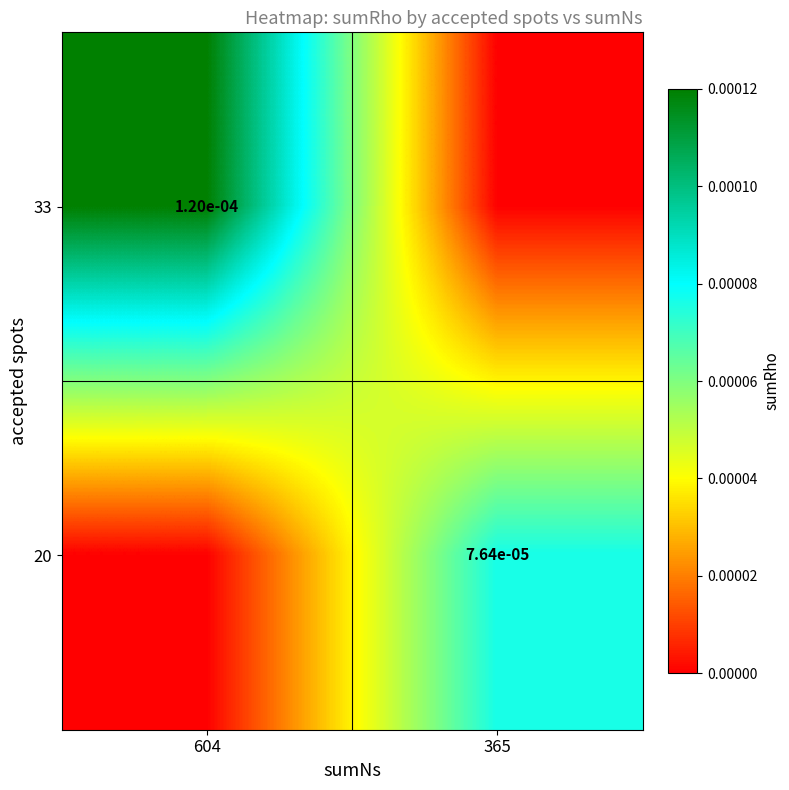

Is the value of 33 at 604 greater than the value of 20 at 365?

Yes